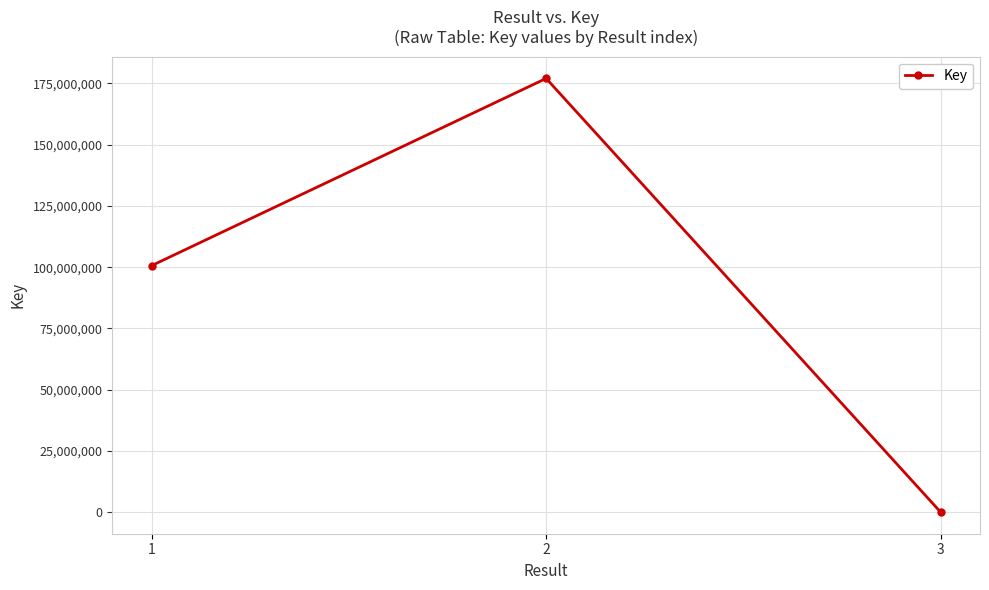

What is the difference between the maximum and minimum values?

176949747